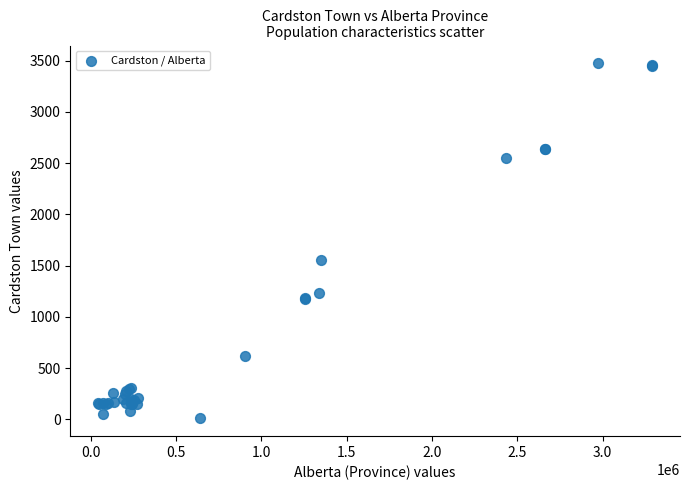

What Y value in the scatter plot is closest to 1741?

1550.0